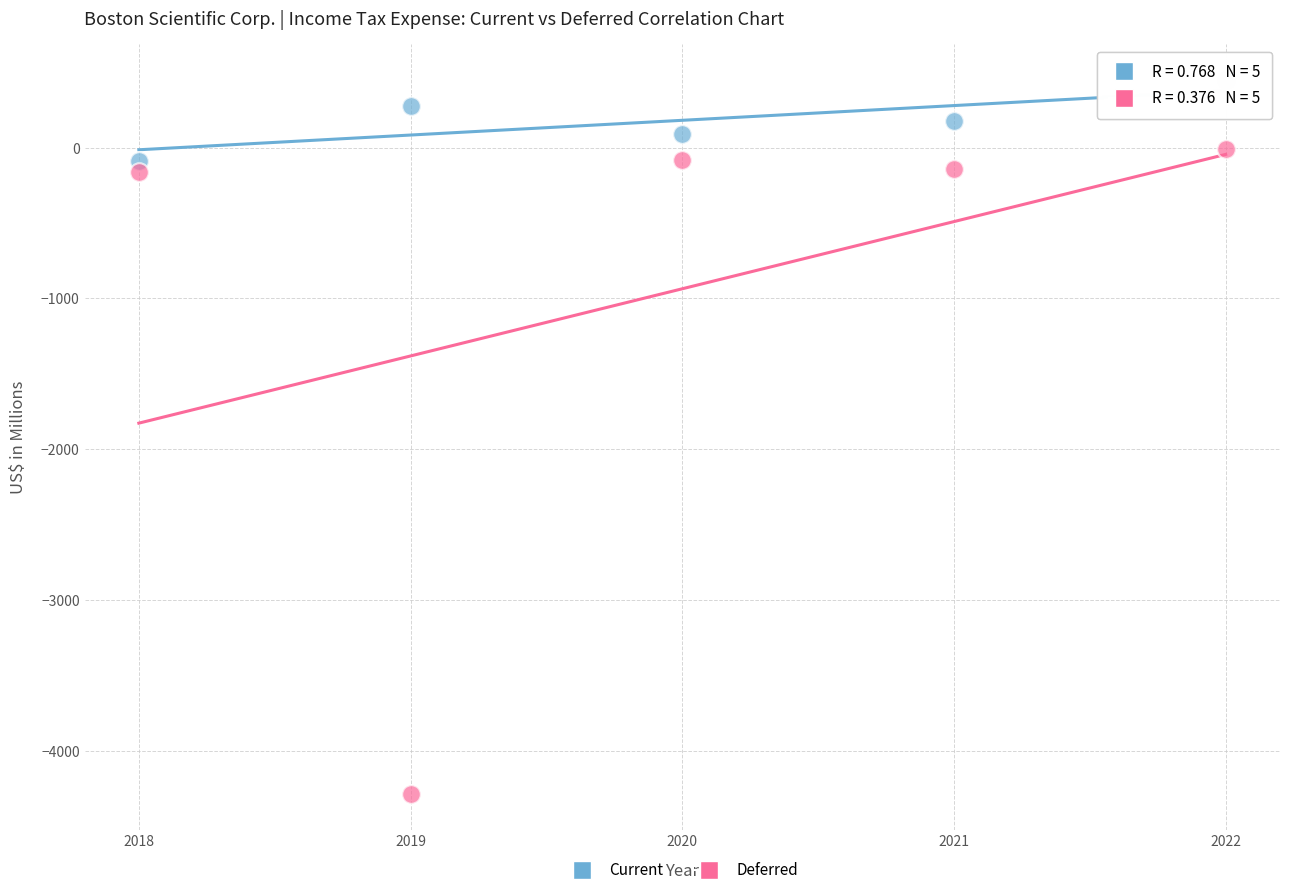

What are all the series names shown in the legend?

Current, Deferred